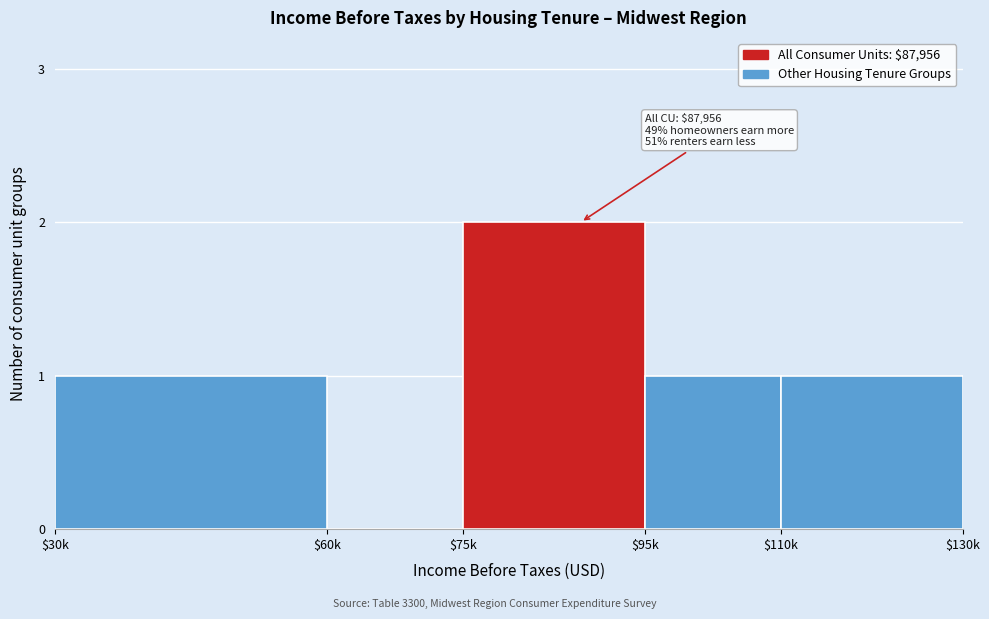

The value at $95k is 1. True or false?

True